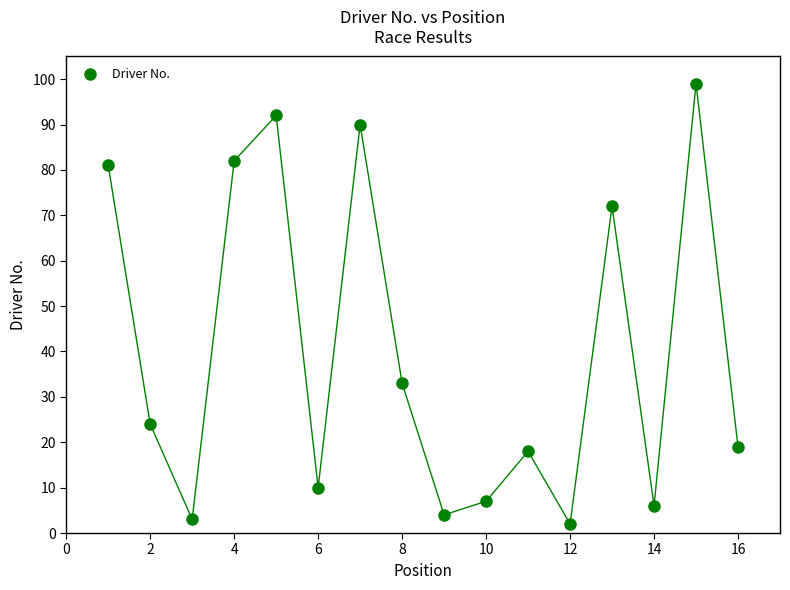

What is the range of Y values (max minus min)?

97